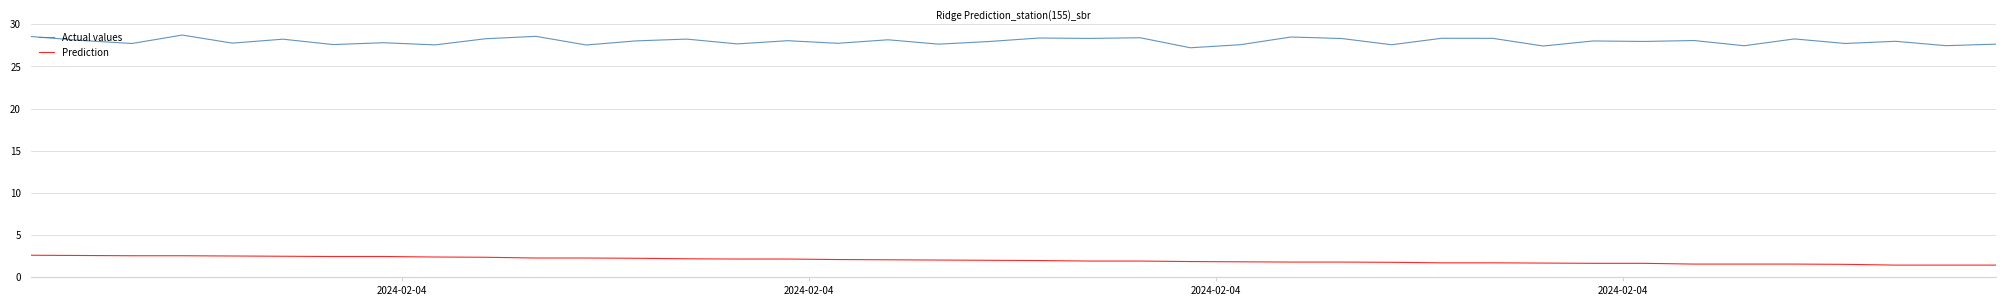

What is the minimum value shown in the chart?

1.4